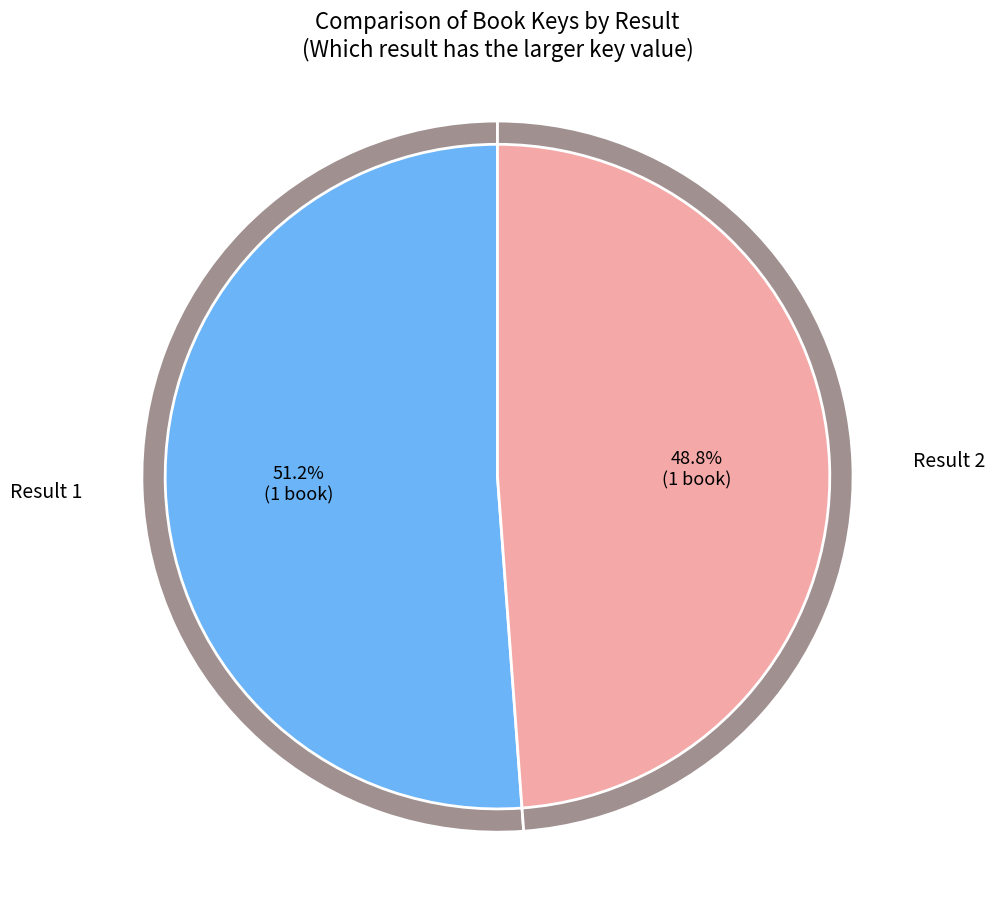

What portion of the pie excludes 1?

48.8%